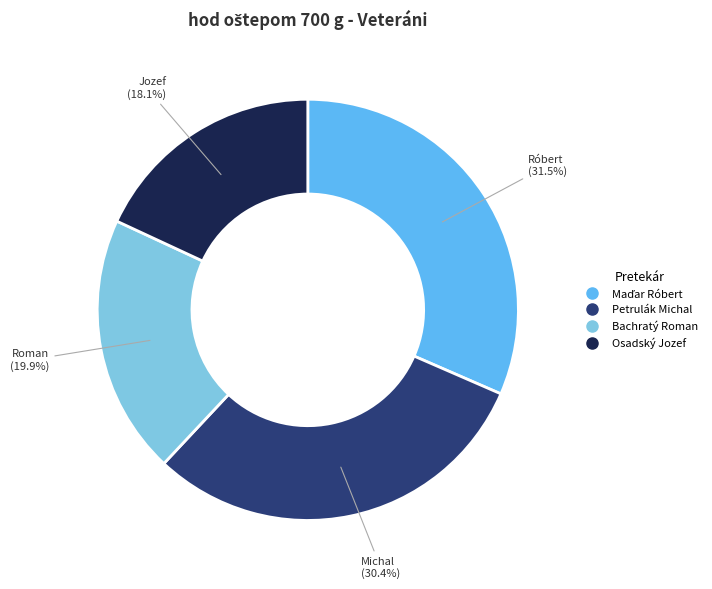

What percentage is the Bachratý Roman slice, to the nearest percent?

20%